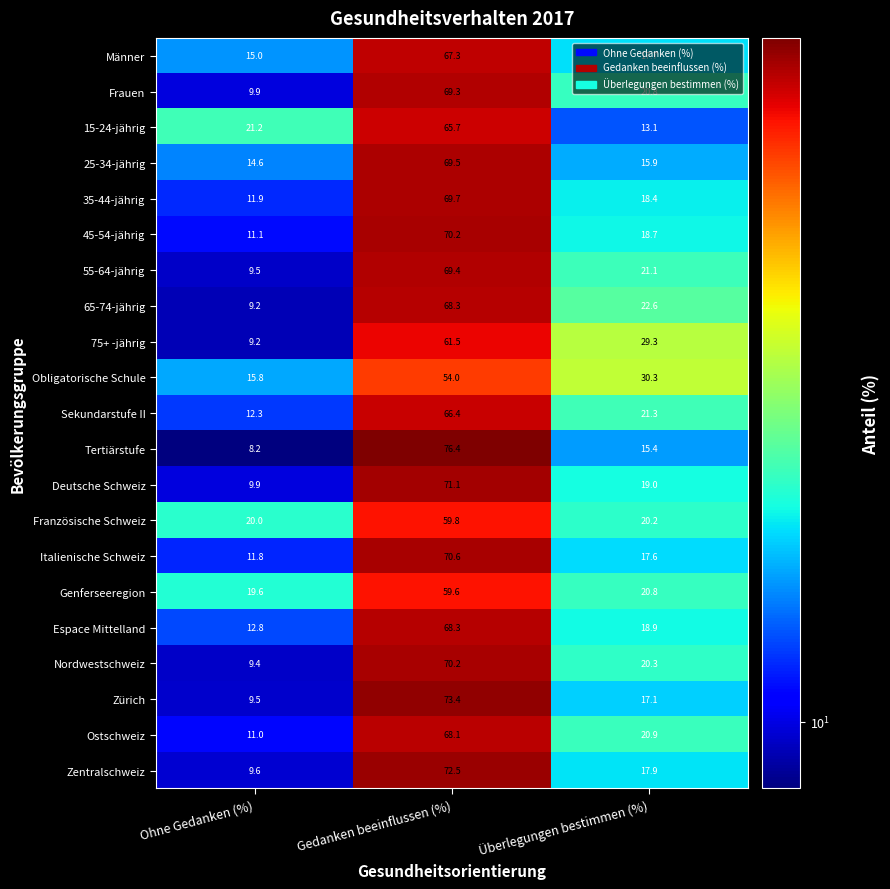

Where is Sekundarstufe II nearest to the value 39?

Überlegungen bestimmen (%)